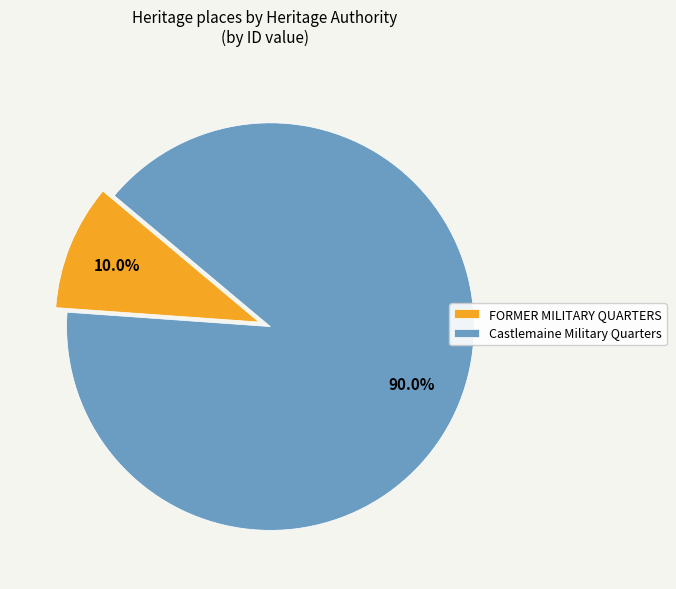

Count the number of slices in the pie.

2